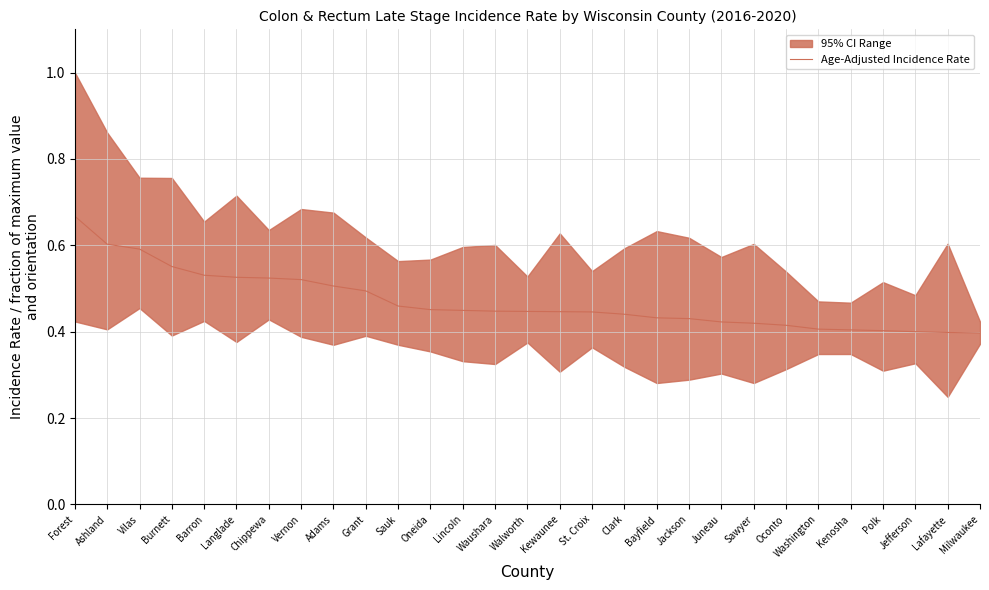

At which category does the chart reach its minimum across all series?

Milwaukee